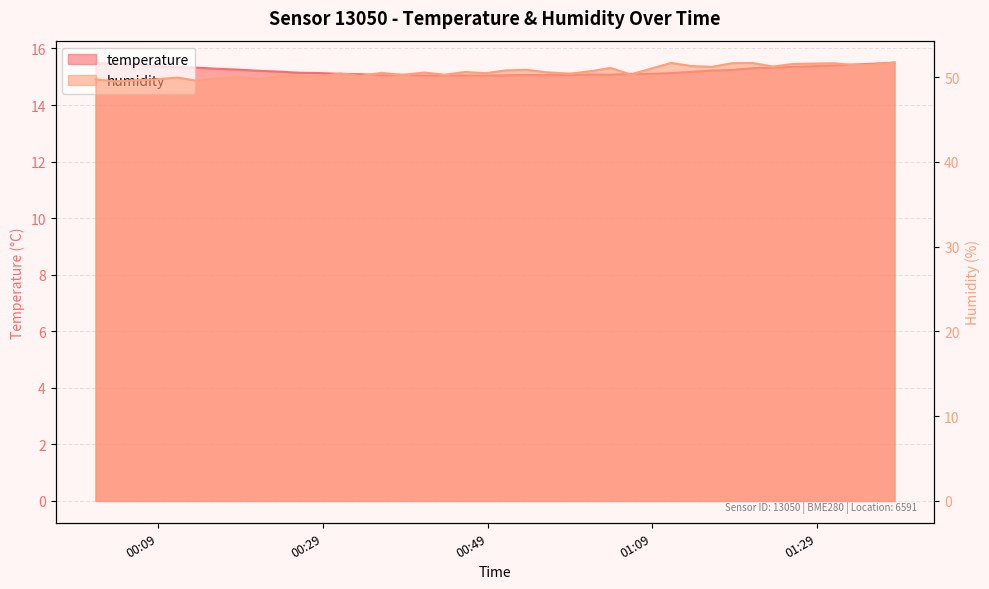

What is the average value of the humidity series?

50.6